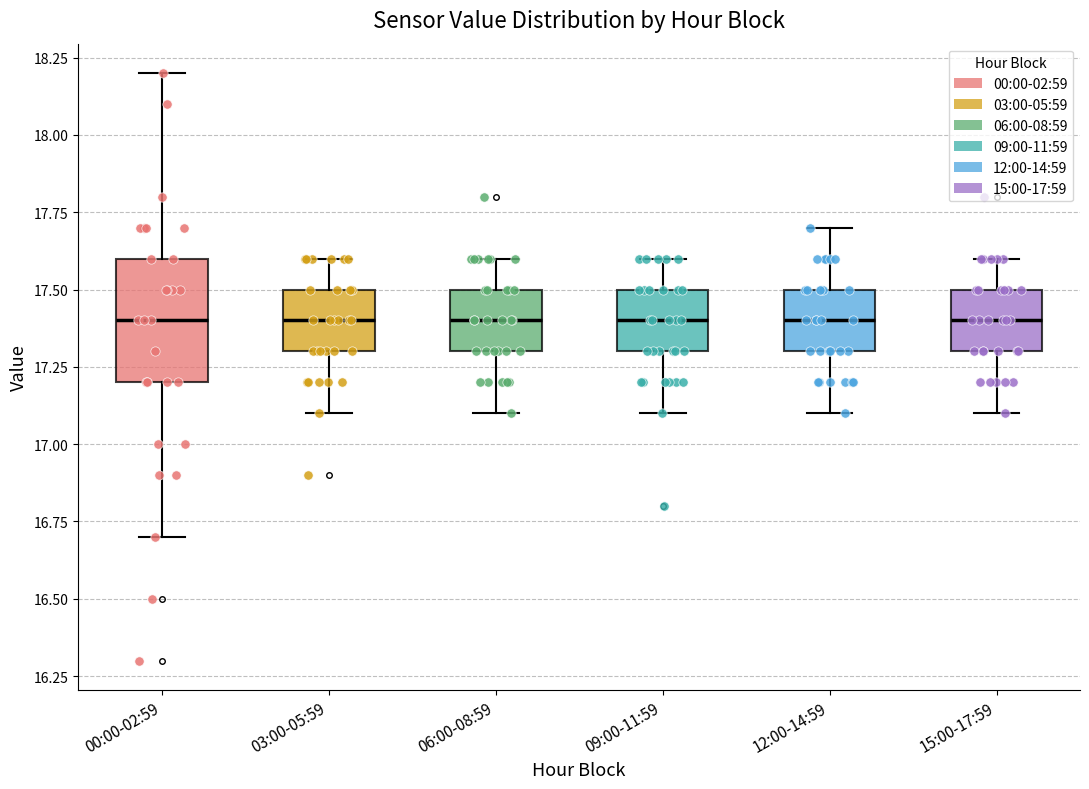

Where does the lower whisker of the box for 15:00-17:59 end on the y-axis? The values are not printed on the chart, so give them approximately, as read against the axis.

17.1